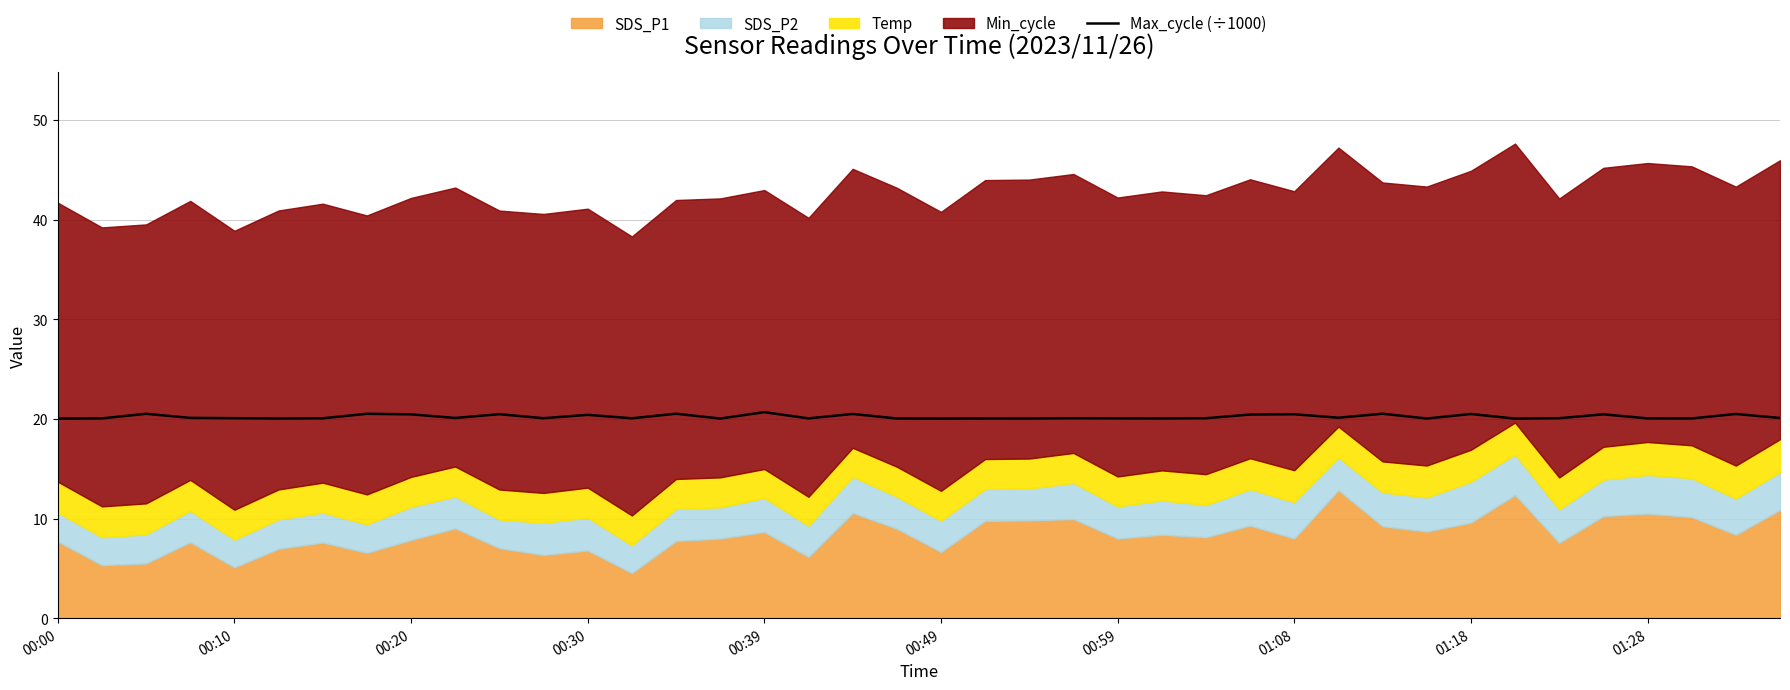

True or false: the data shows 10.2 at 35.

False